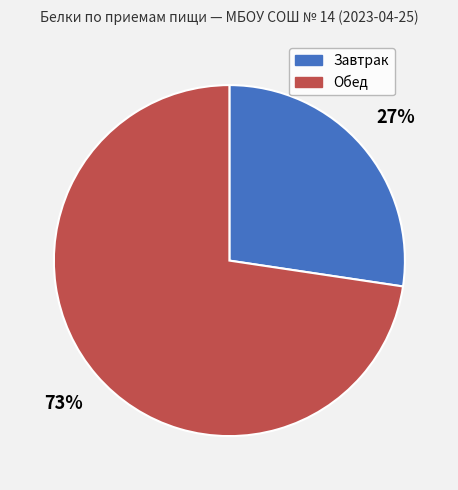

Is it true that Завтрак is 27% of the pie?

True